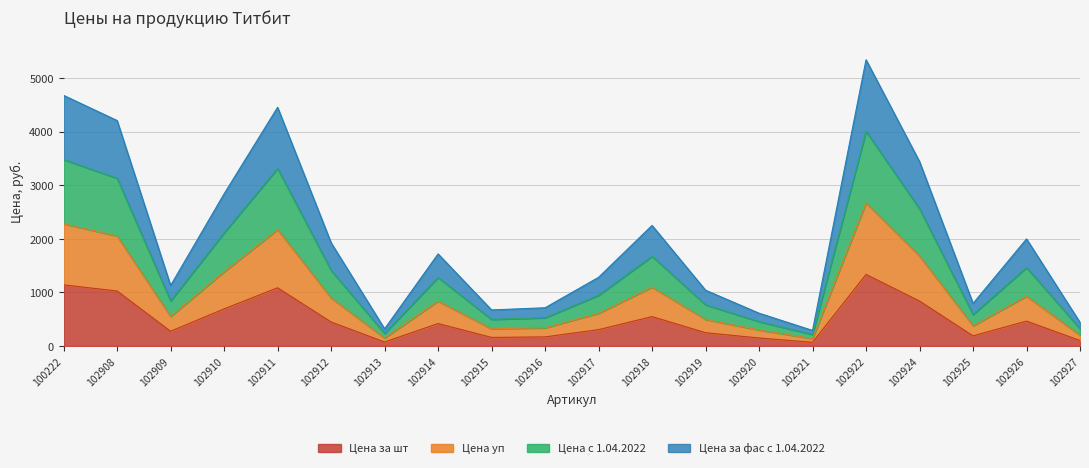

At how many categories does at least one series exceed 4651?

2